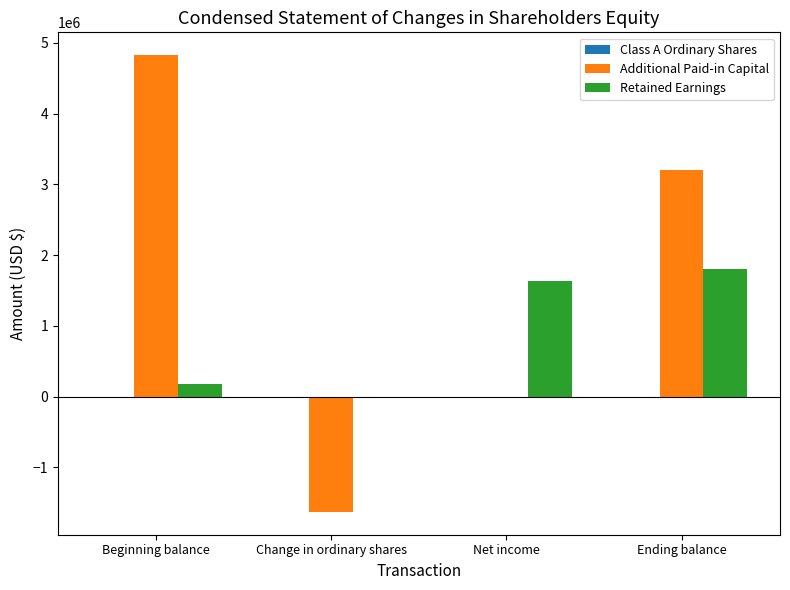

Which label corresponds to the largest value in the chart?

Beginning balance